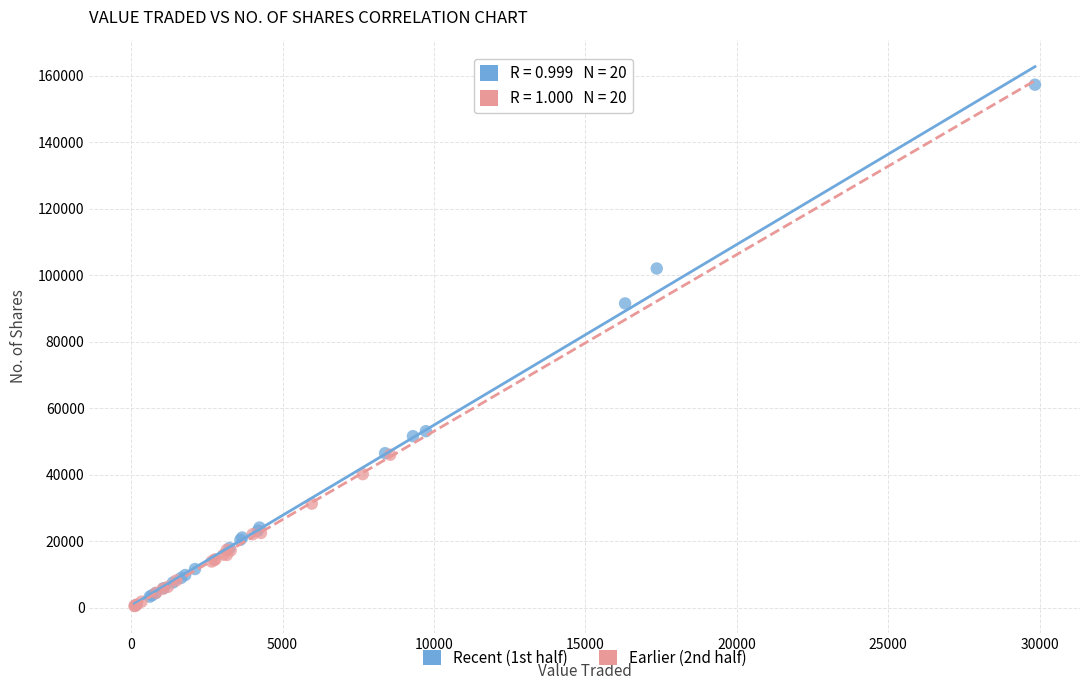

Which series has the widest spread of Y values?

Recent (1st half)